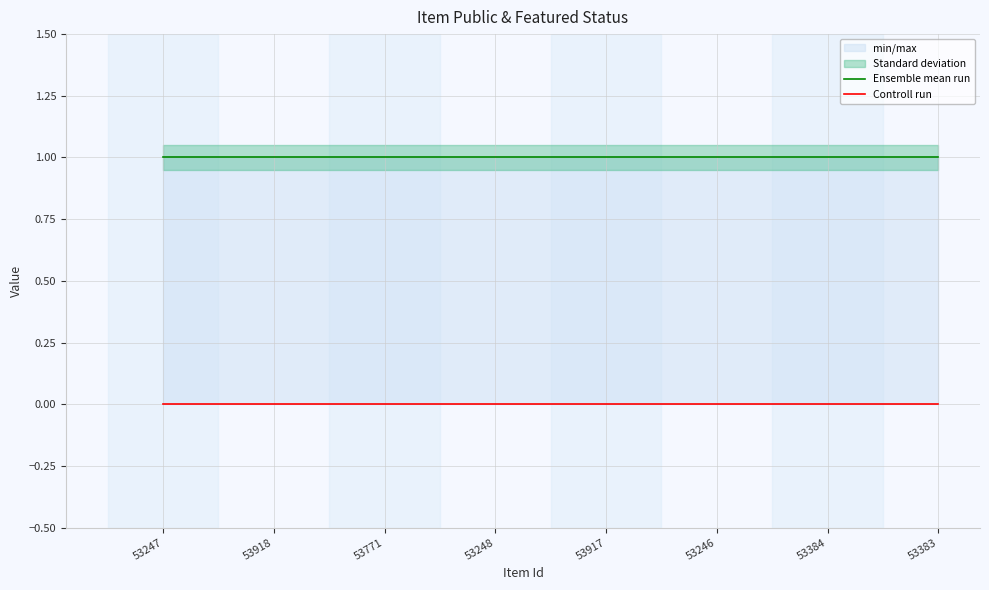

What is the label of the 5th point from the left?

53917